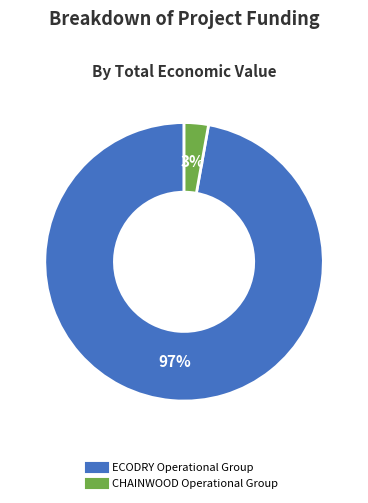

To the nearest percent, what is the difference between the CHAINWOOD Operational Group and ECODRY Operational Group slice percentages?

94%